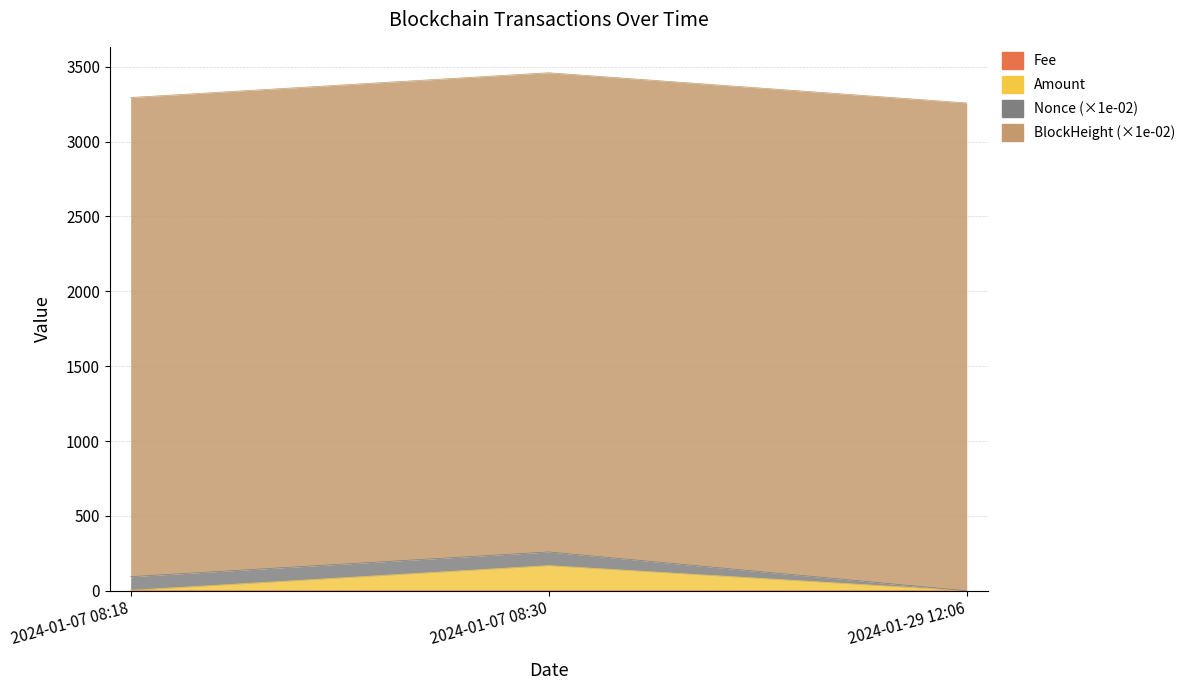

What is the sum of the Amount values at 2024-01-07 08:30 and 2024-01-07 08:18?

171.6